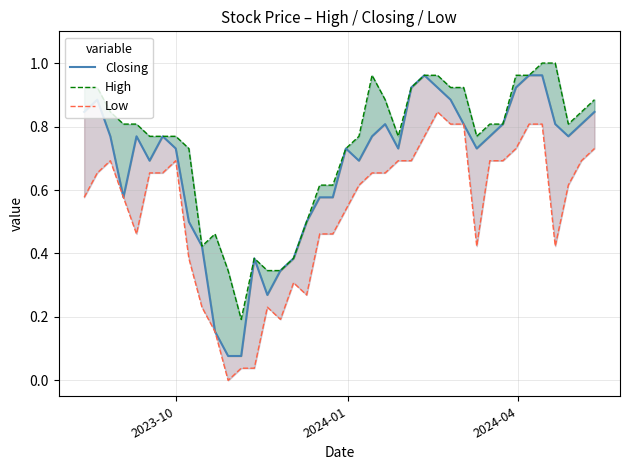

How many lines are shown in the chart?

3